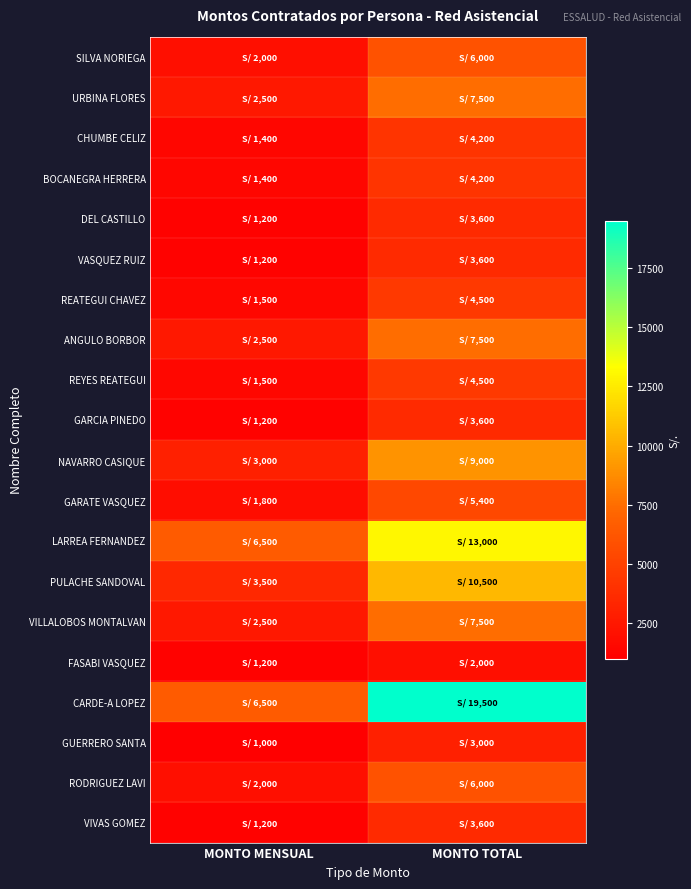

At MONTO TOTAL, list the series in order from smallest to largest.

FASABI VASQUEZ, GUERRERO SANTA, DEL CASTILLO, VASQUEZ RUIZ, GARCIA PINEDO, VIVAS GOMEZ, CHUMBE CELIZ, BOCANEGRA HERRERA, REATEGUI CHAVEZ, REYES REATEGUI, GARATE VASQUEZ, SILVA NORIEGA, RODRIGUEZ LAVI, URBINA FLORES, ANGULO BORBOR, VILLALOBOS MONTALVAN, NAVARRO CASIQUE, PULACHE SANDOVAL, LARREA FERNANDEZ, CARDE-A LOPEZ